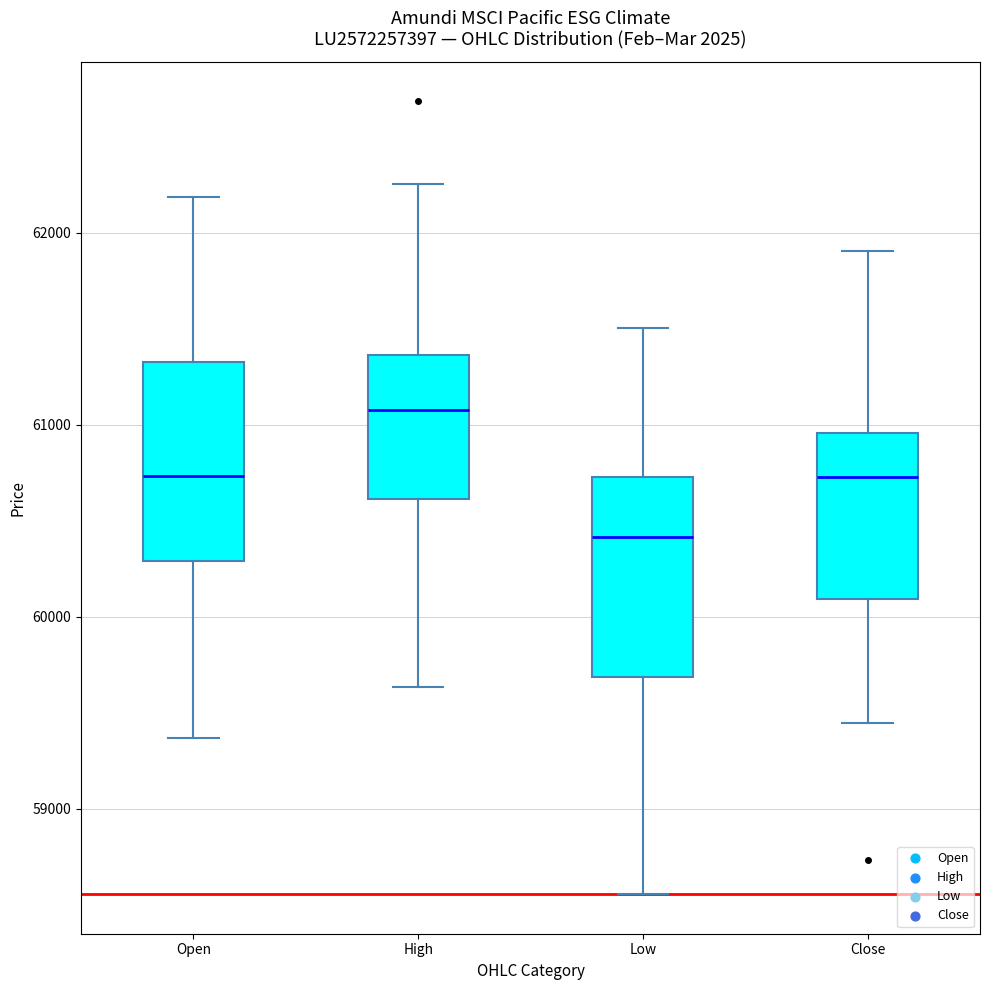

Reading left to right, read every box against the y-axis: the position of its median line, the range the box covers, and the ends of its whiskers. The values are not printed on the chart, so give them approximately, as read against the axis.

Open: median 60700, box 60300 to 61300, whiskers 59400 to 62200
High: median 61100, box 60600 to 61400, whiskers 59600 to 62300
Low: median 60400, box 59700 to 60700, whiskers 58600 to 61500
Close: median 60700, box 60100 to 61000, whiskers 59400 to 61900